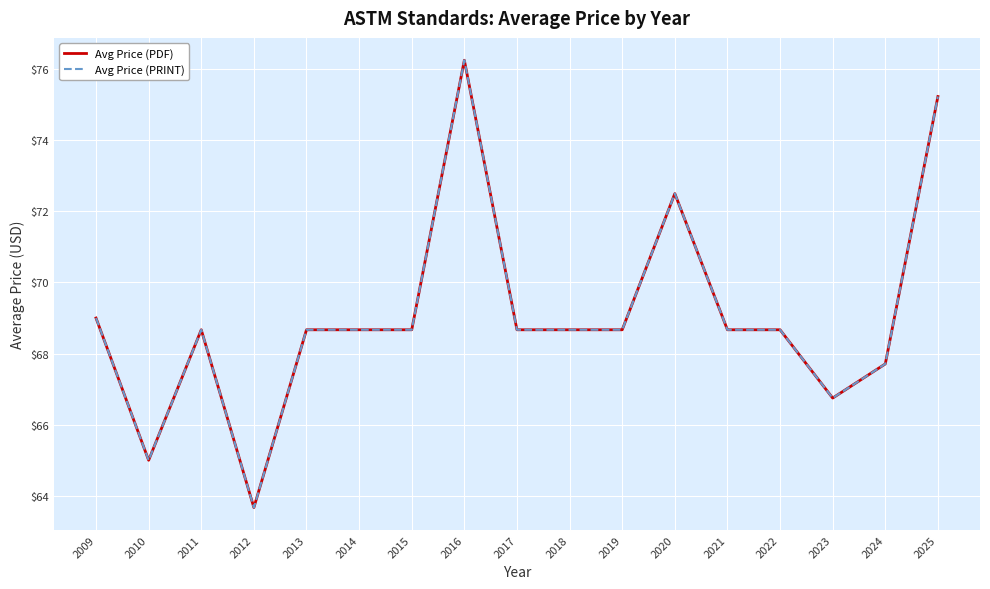

Reading left to right, list all the values displayed in this chart.

Avg Price (PDF): 69.0	65.0	68.7	63.7	68.7	68.7	68.7	76.2	68.7	68.7	68.7	72.5	68.7	68.7	66.8	67.7	75.2
Avg Price (PRINT): 69.0	65.0	68.7	63.7	68.7	68.7	68.7	76.2	68.7	68.7	68.7	72.5	68.7	68.7	66.8	67.7	75.2